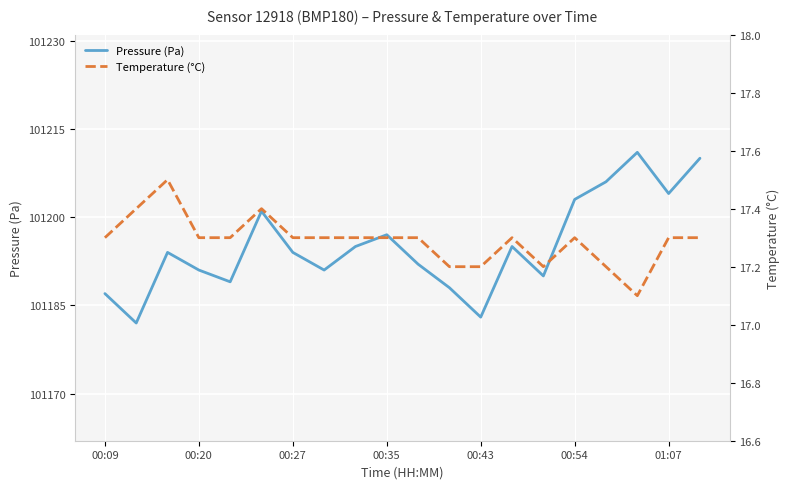

What are all the series names shown in the legend?

Pressure (Pa), Temperature (°C)